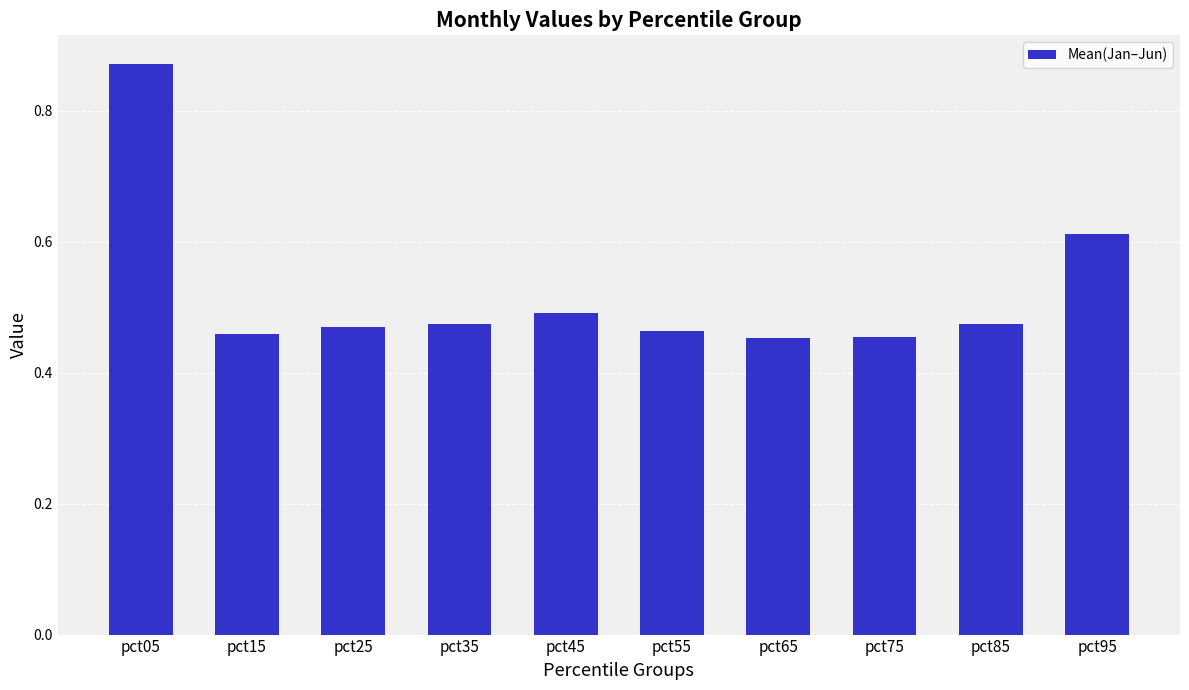

The value at pct55 is 0.2. True or false?

False